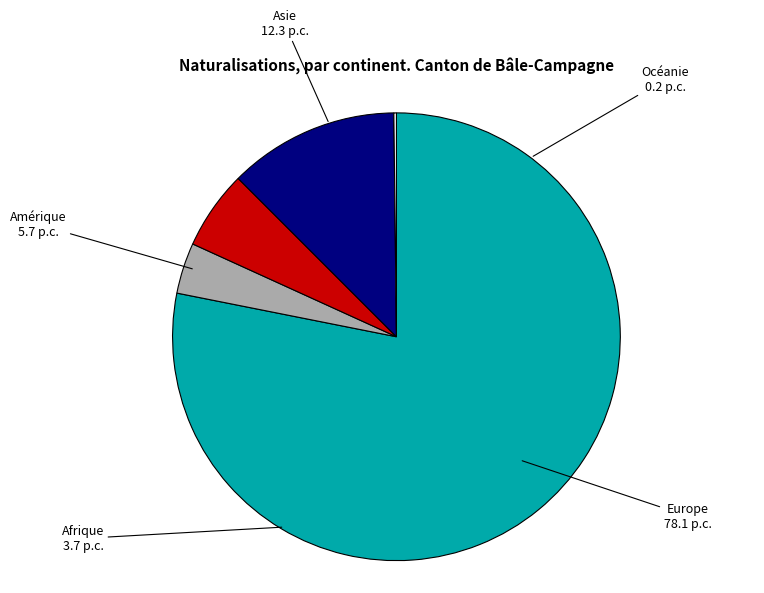

Rank the categories by value from highest to lowest.

Europe, Asie, Amérique, Afrique, Océanie